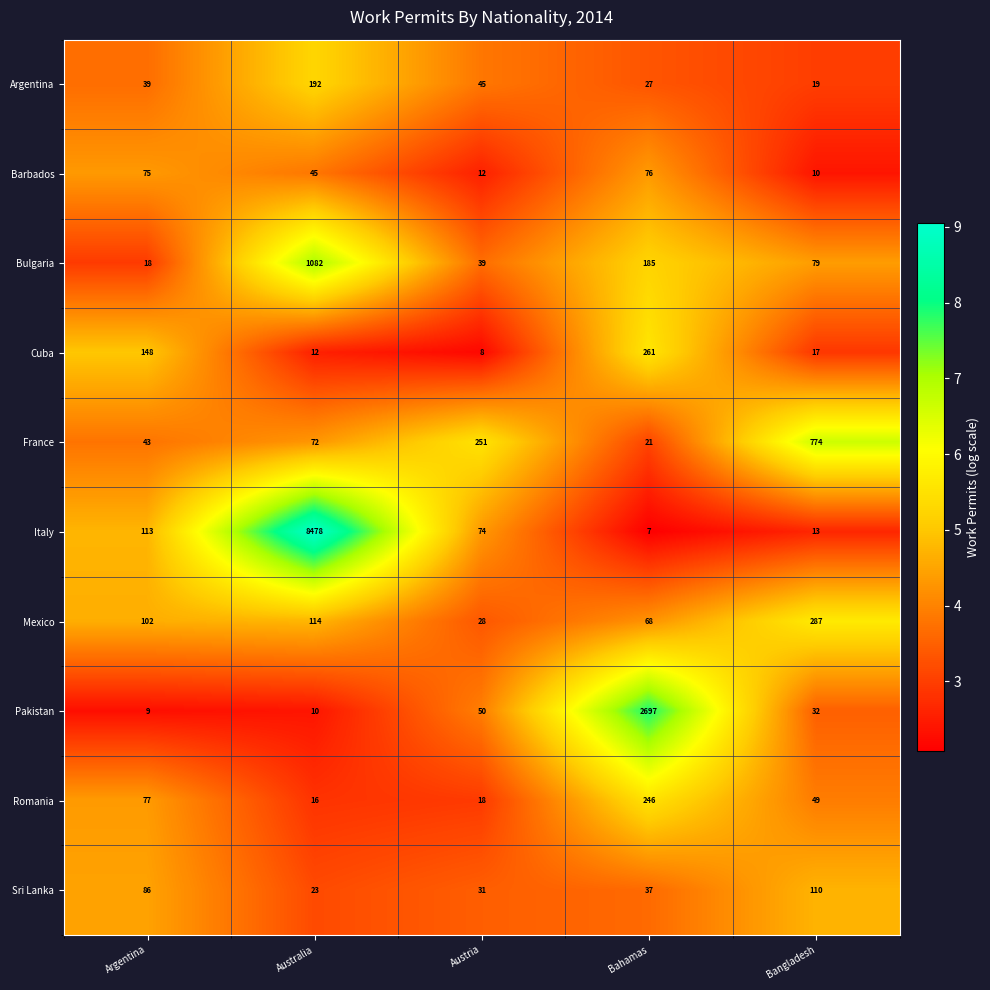

Which series has the largest total across all categories?

Italy